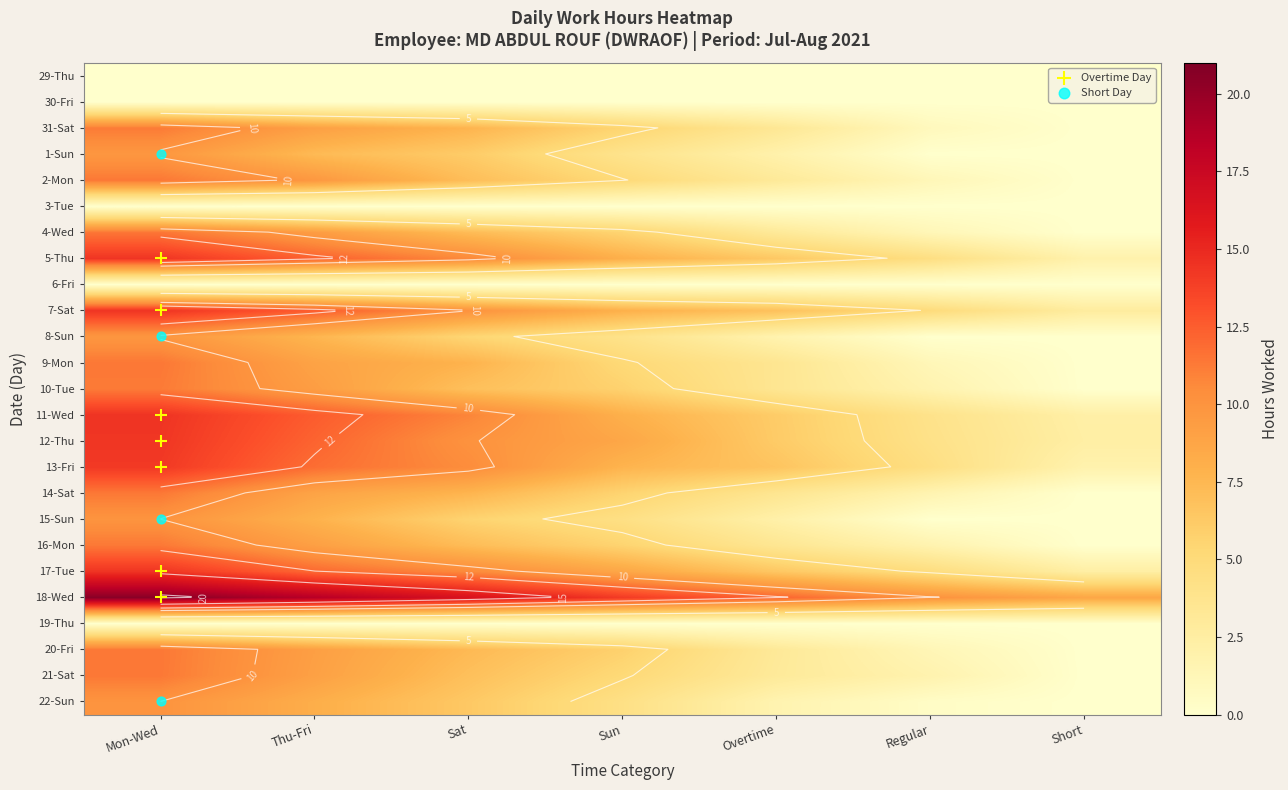

At how many categories does at least one series exceed 8?

7